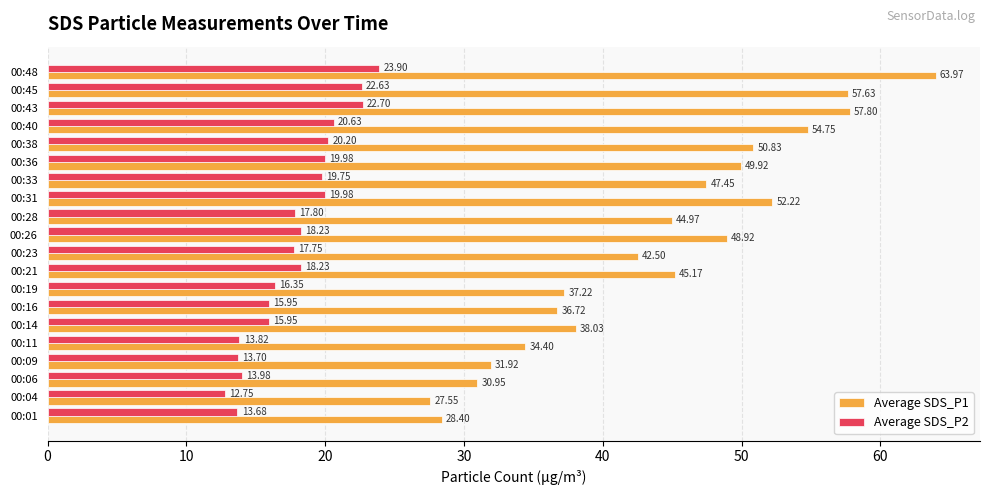

What is the maximum value shown in the chart?

64.0